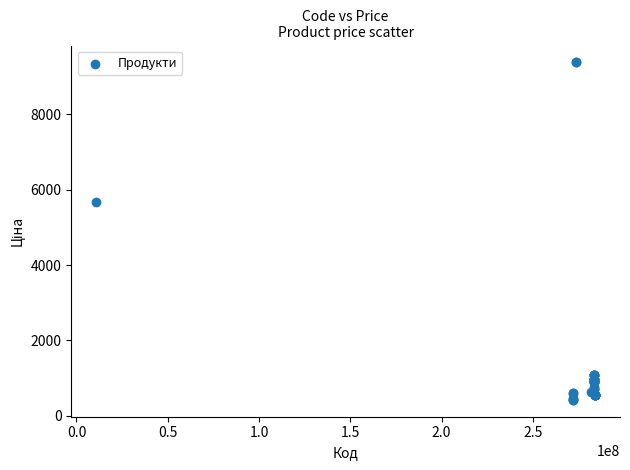

What Y value in the scatter plot is closest to 4900?

5673.8